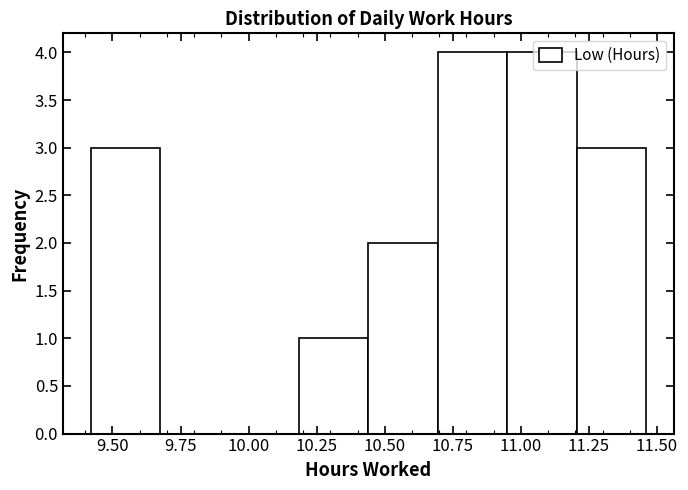

Reading left to right, list every bar in this chart as the range it spans on the x-axis followed by its height. Neither the bar edges nor the heights are printed on the chart, so give them approximately, as read against the axes.

9.420 to 9.675: 3
9.675 to 9.930: 0
9.930 to 10.185: 0
10.185 to 10.440: 1
10.440 to 10.695: 2
10.695 to 10.950: 4
10.950 to 11.205: 4
11.205 to 11.460: 3